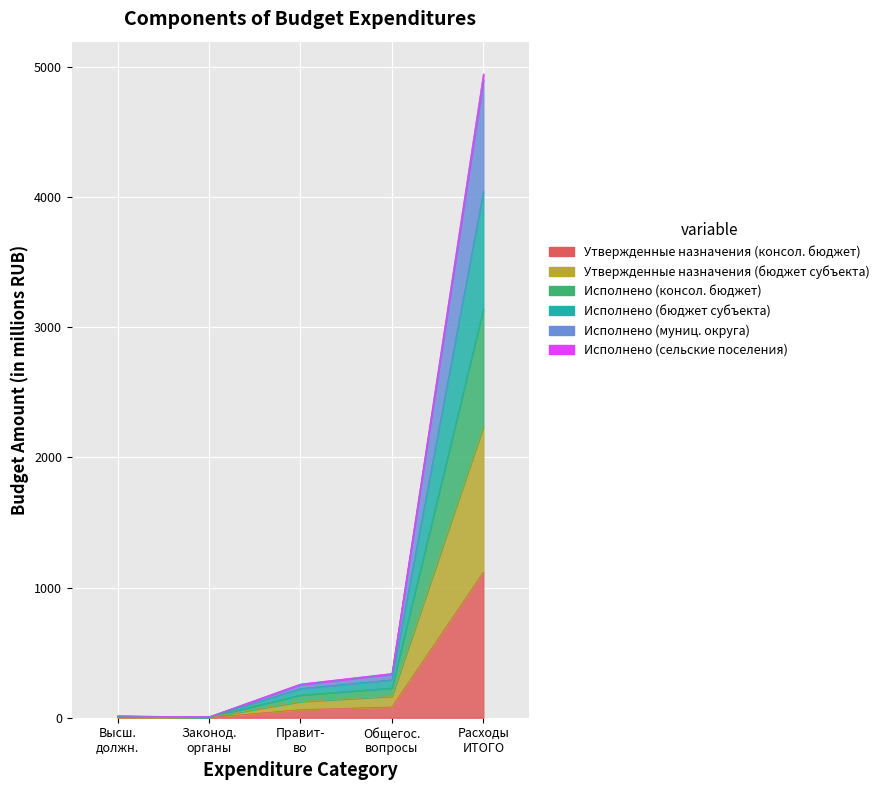

In Исполнено (сельские поселения), how many points are lower than both neighbors (excluding endpoints)?

1